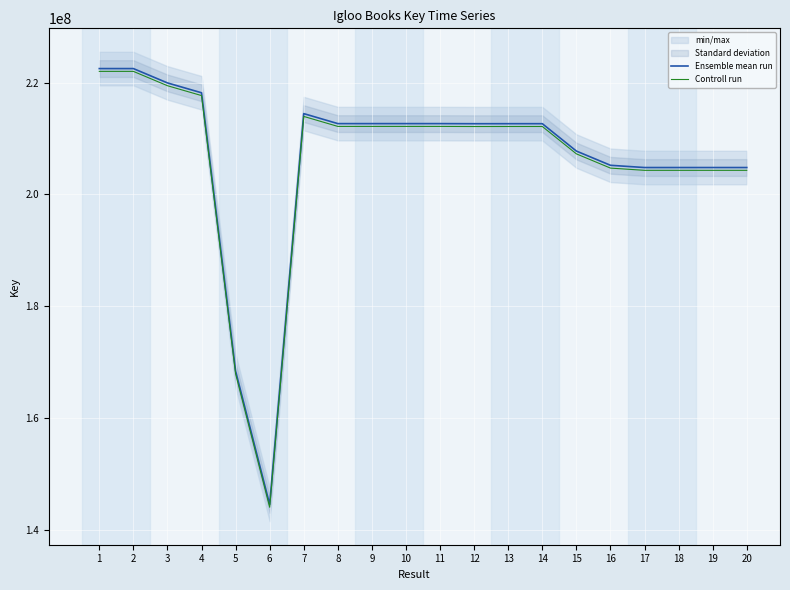

What is the highest value of the Controll run series?

221995863